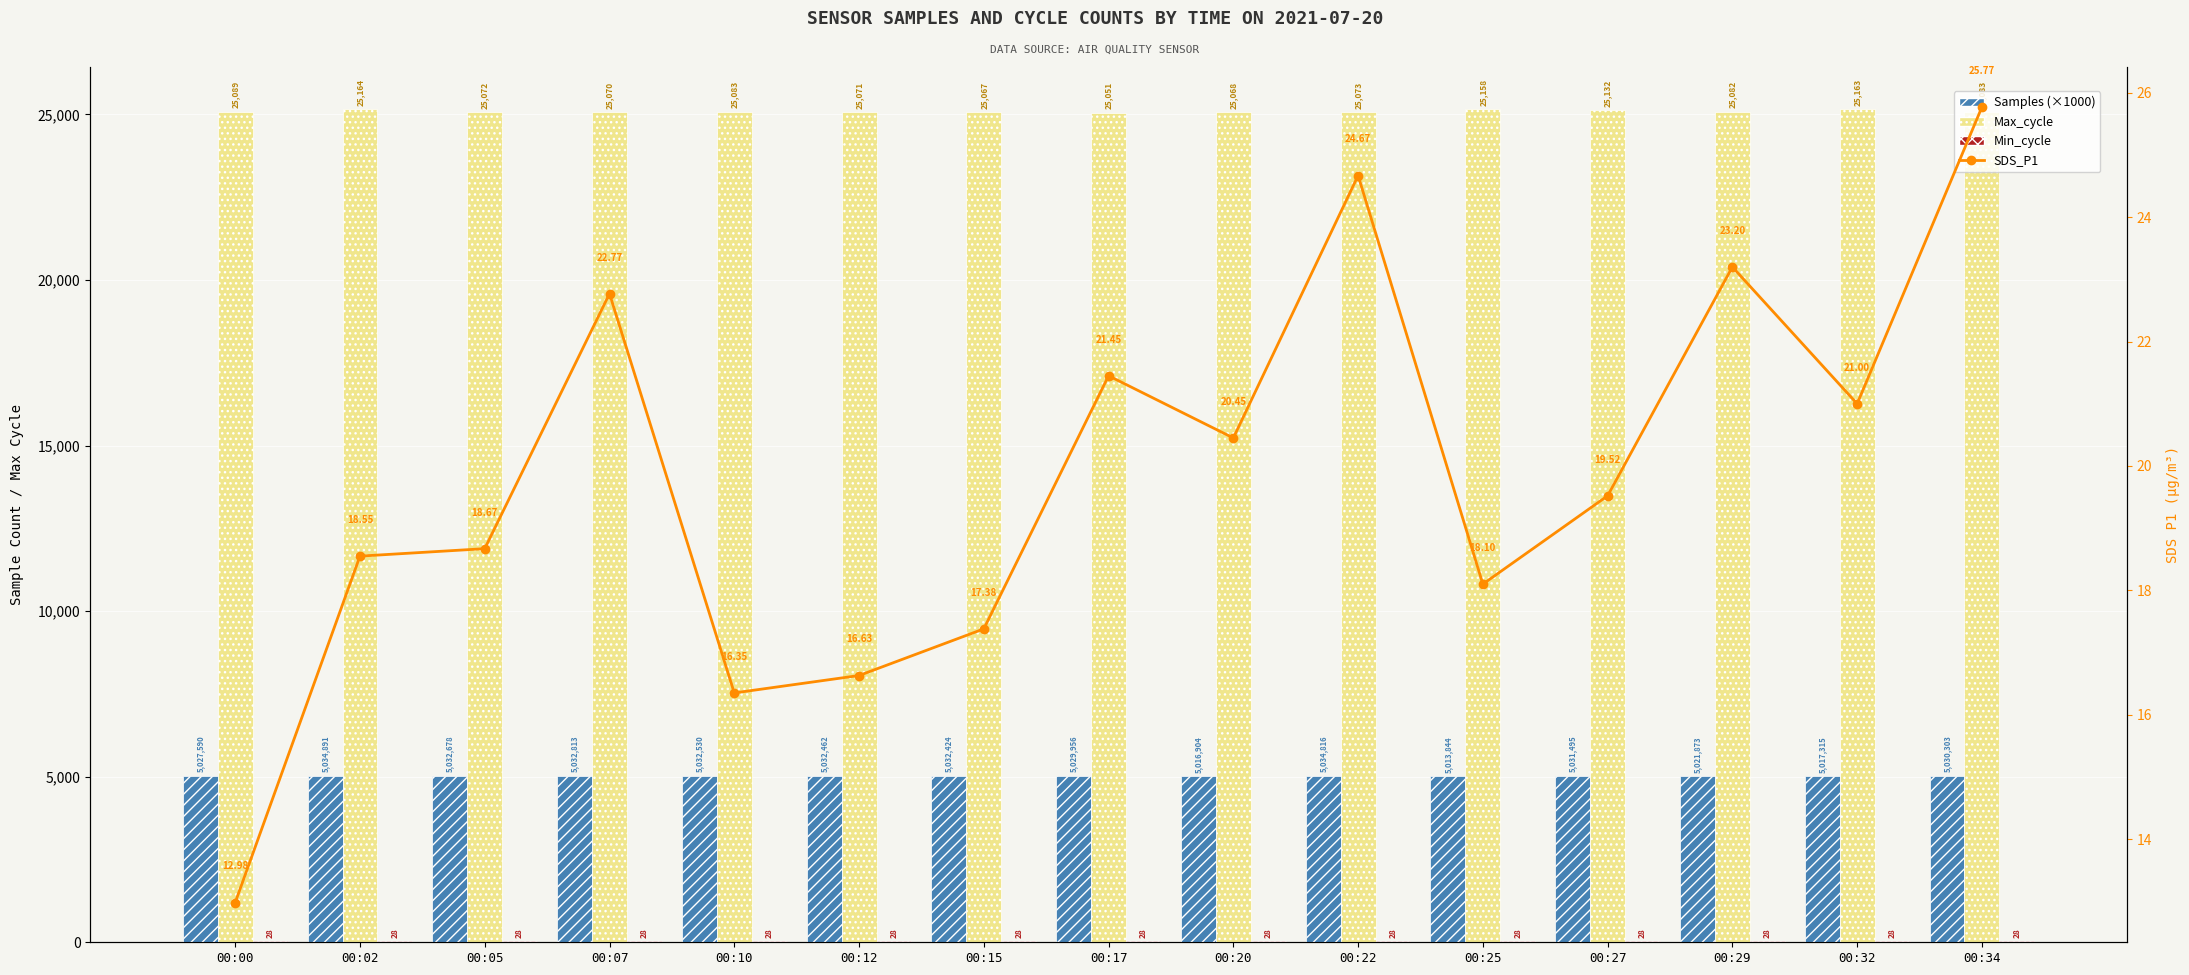

Between 00:20 and 00:17, which is larger?

00:17